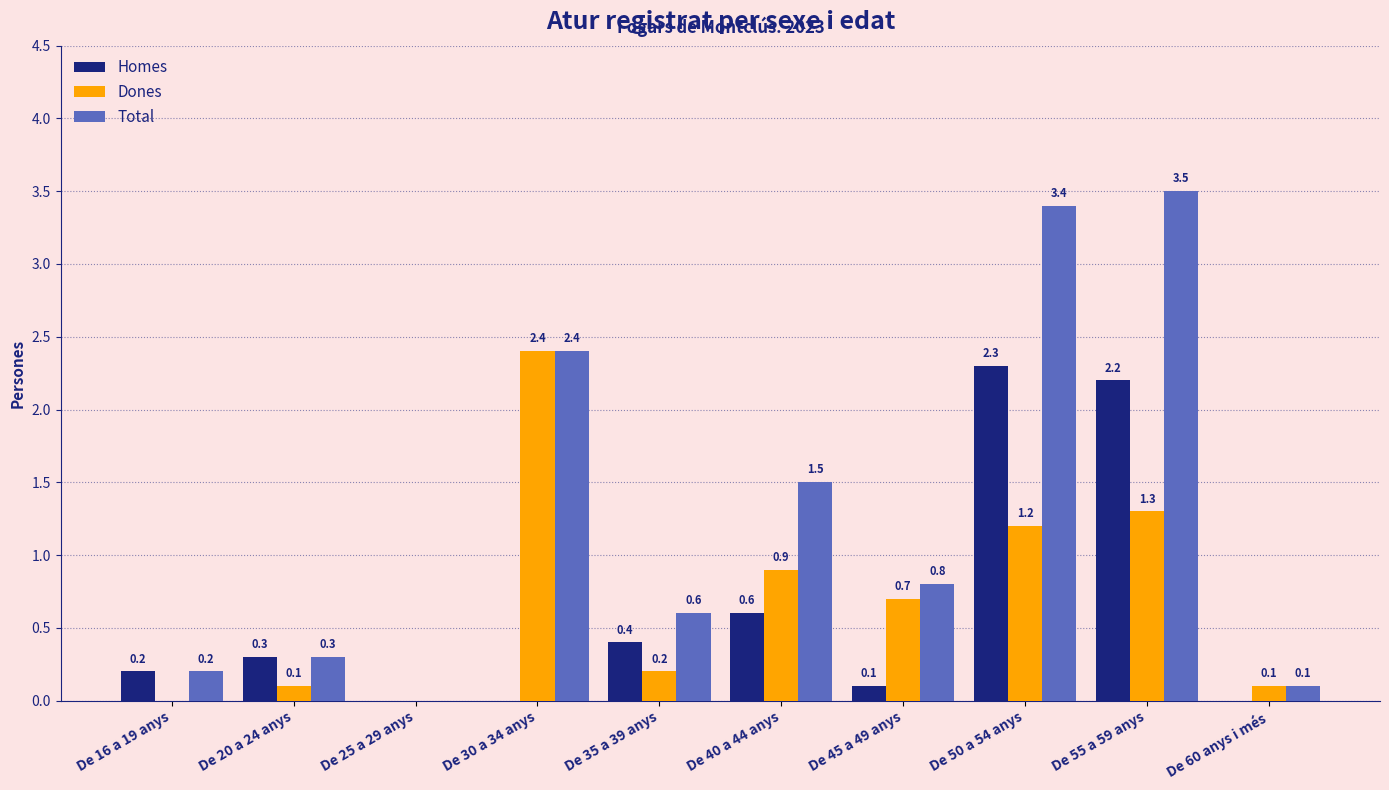

Reading right to left, transcribe all the data shown in this chart.

Homes: 0.0	2.2	2.3	0.1	0.6	0.4	0.0	0.0	0.3	0.2
Dones: 0.1	1.3	1.2	0.7	0.9	0.2	2.4	0.0	0.1	0.0
Total: 0.1	3.5	3.4	0.8	1.5	0.6	2.4	0.0	0.3	0.2